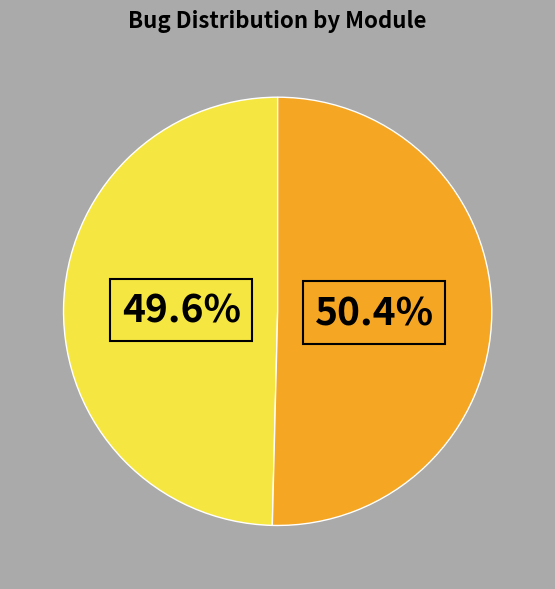

Does any single category account for the majority?

Yes